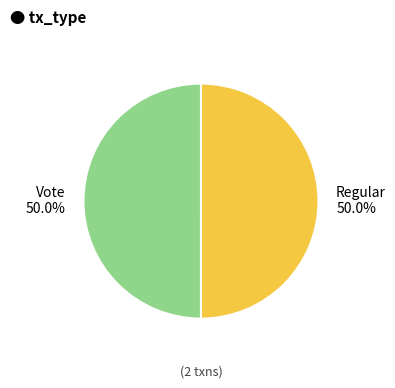

Is the sum of Regular and Vote greater than half?

Yes